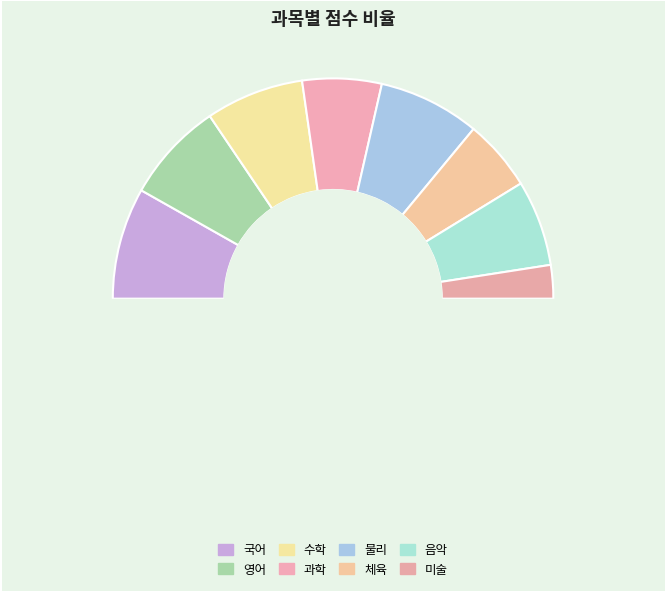

Does any single category account for the majority?

No